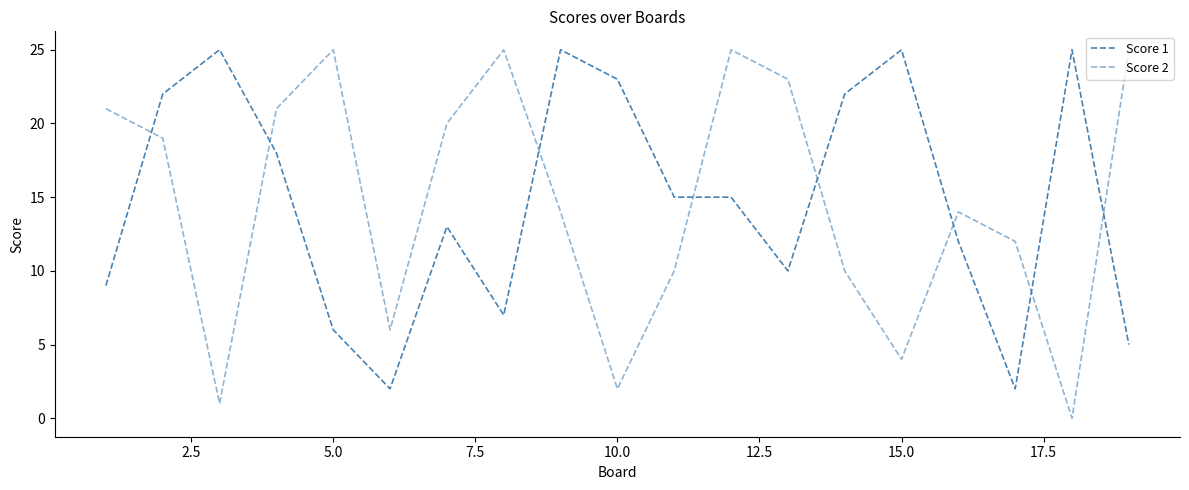

Does the chart display data point markers on the line(s)?

No